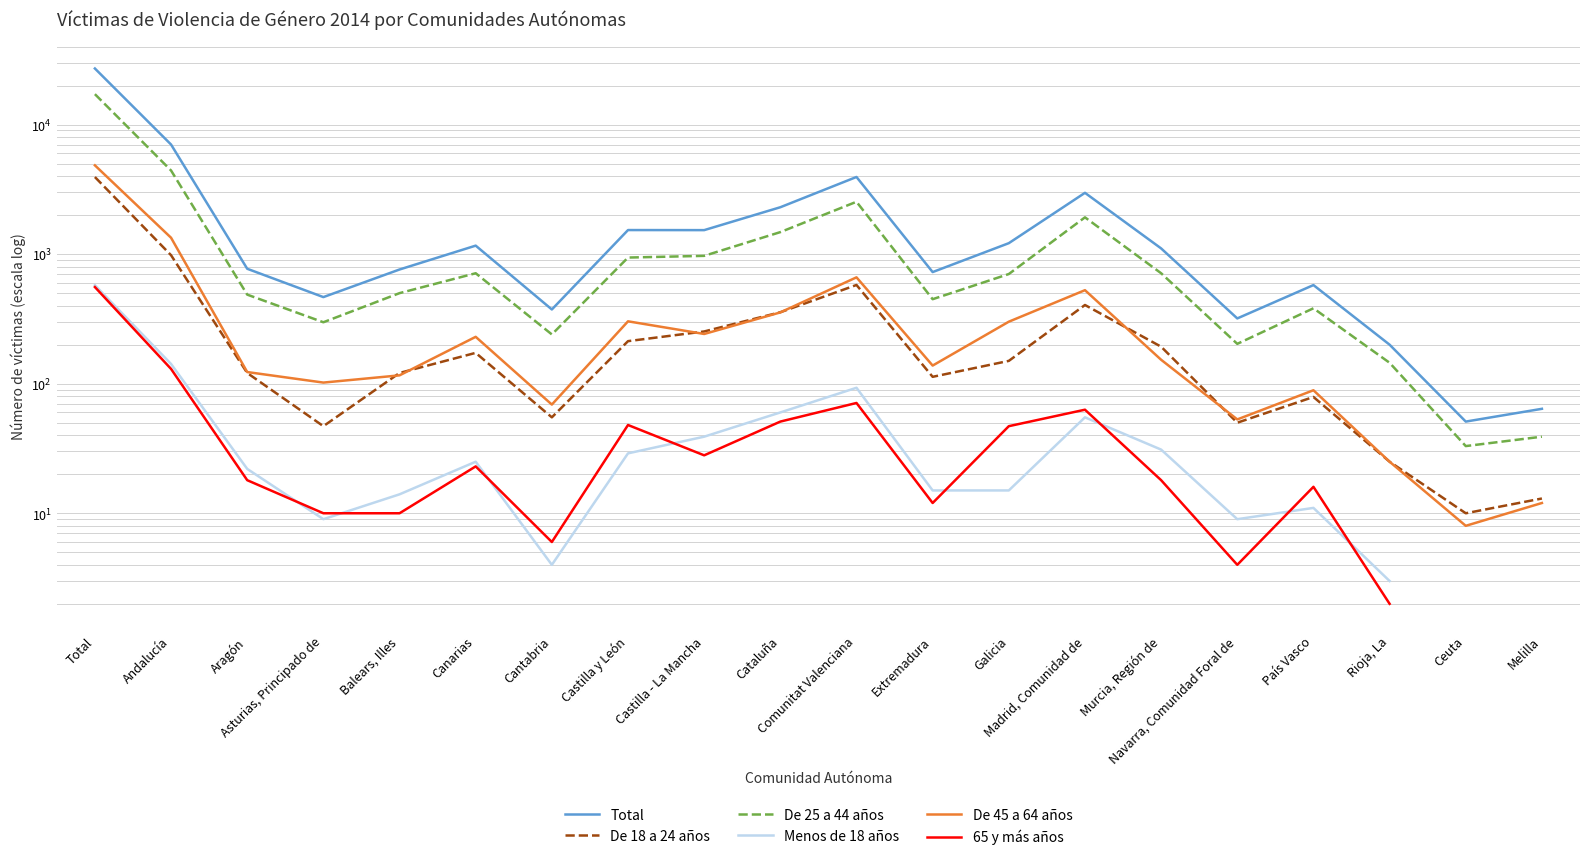

What is the greatest value displayed?

27087.0